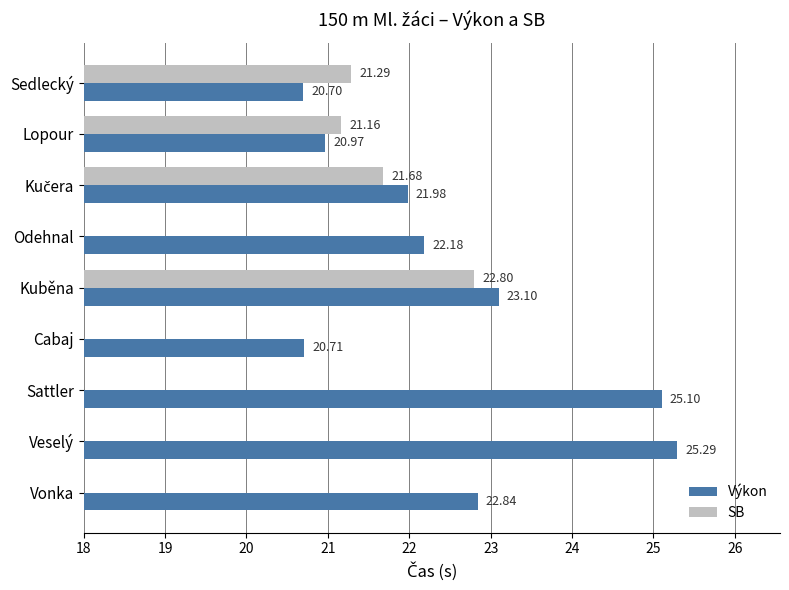

Which category has the highest value in the Výkon series?

Veselý